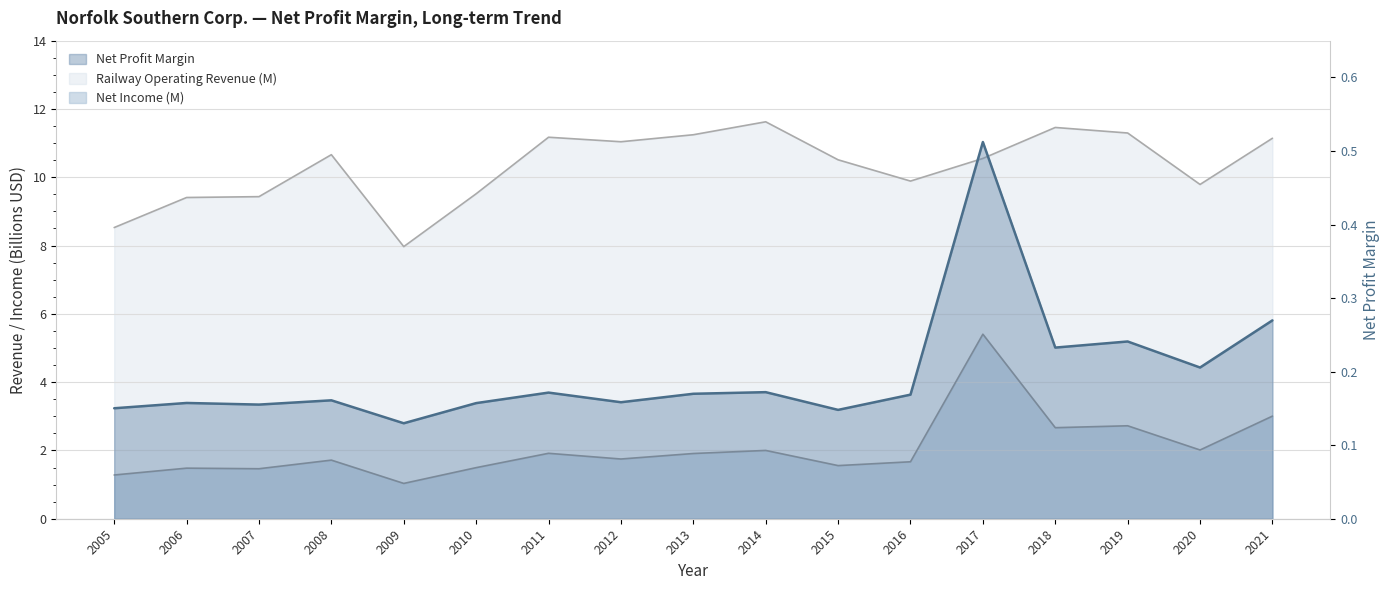

What is the difference between the second highest and minimum values in the Net Profit Margin series?

0.1